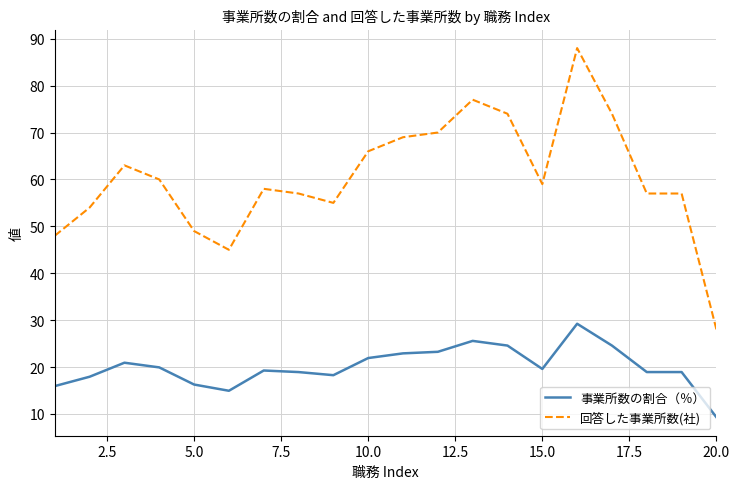

What is the average value of the 回答した事業所数(社) series?

60.4